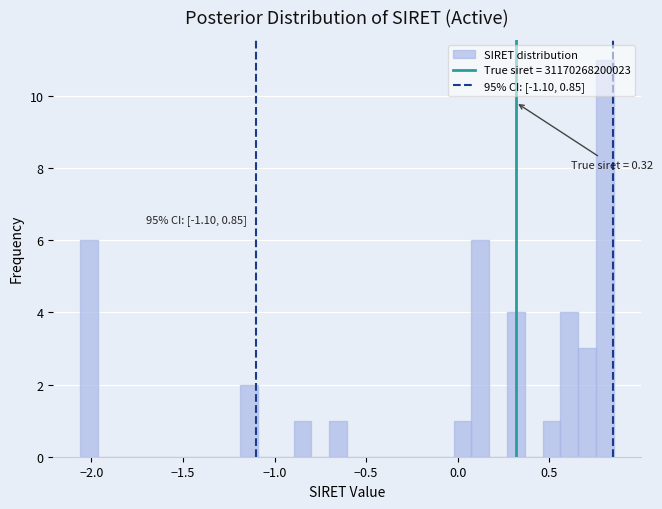

Read against the x-axis, roughly where is the centre of the tallest bar?

0.80